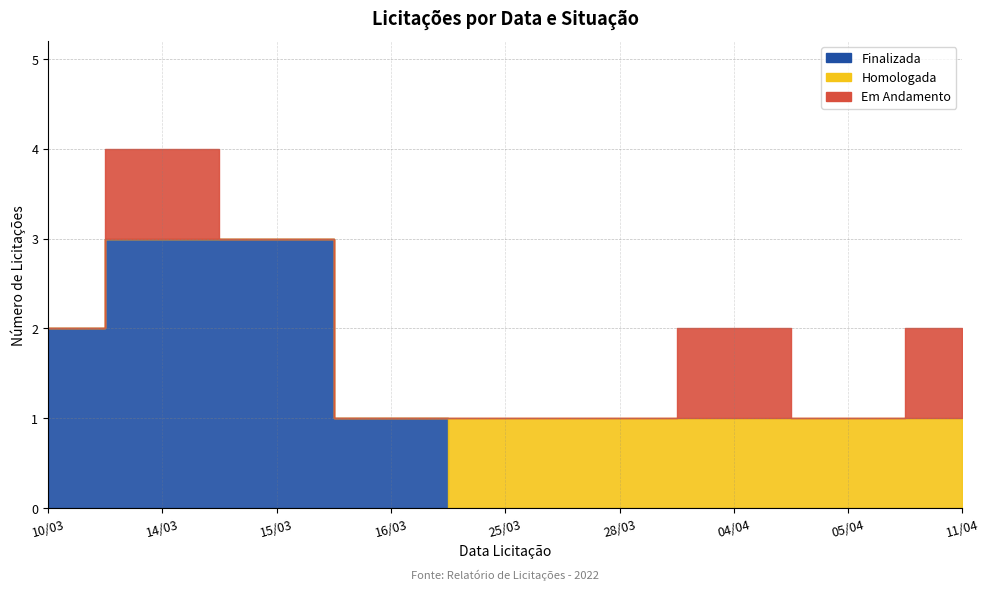

What is the highest value of the Finalizada series?

3